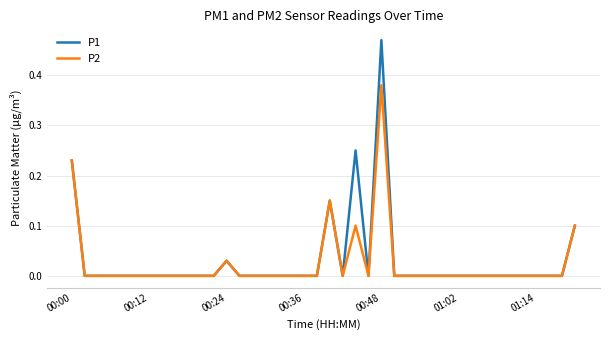

Rank the series by their maximum value, from highest to lowest.

P1, P2